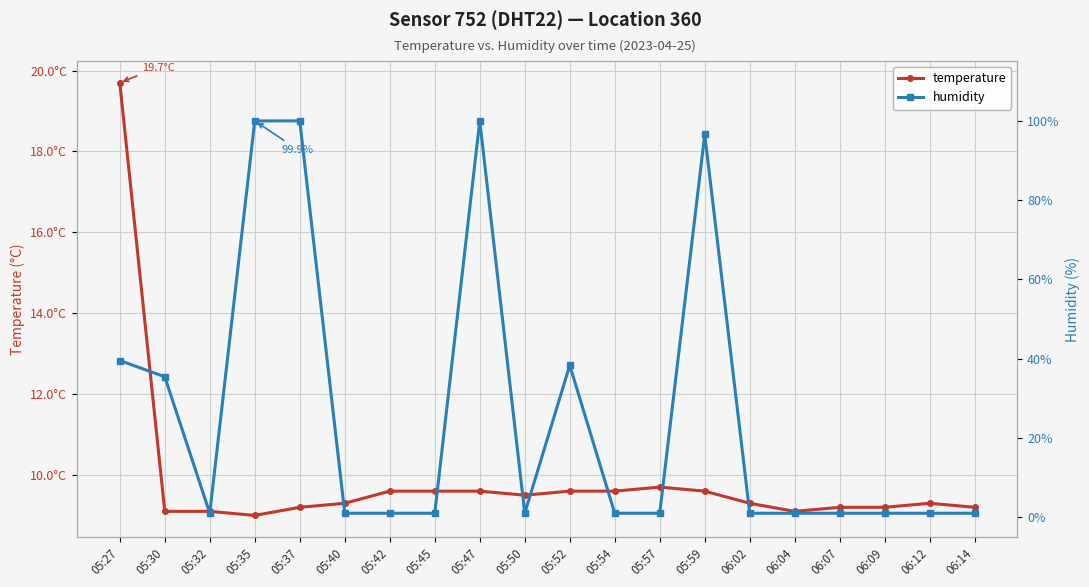

Rank the series by their average value, from lowest to highest.

temperature, humidity